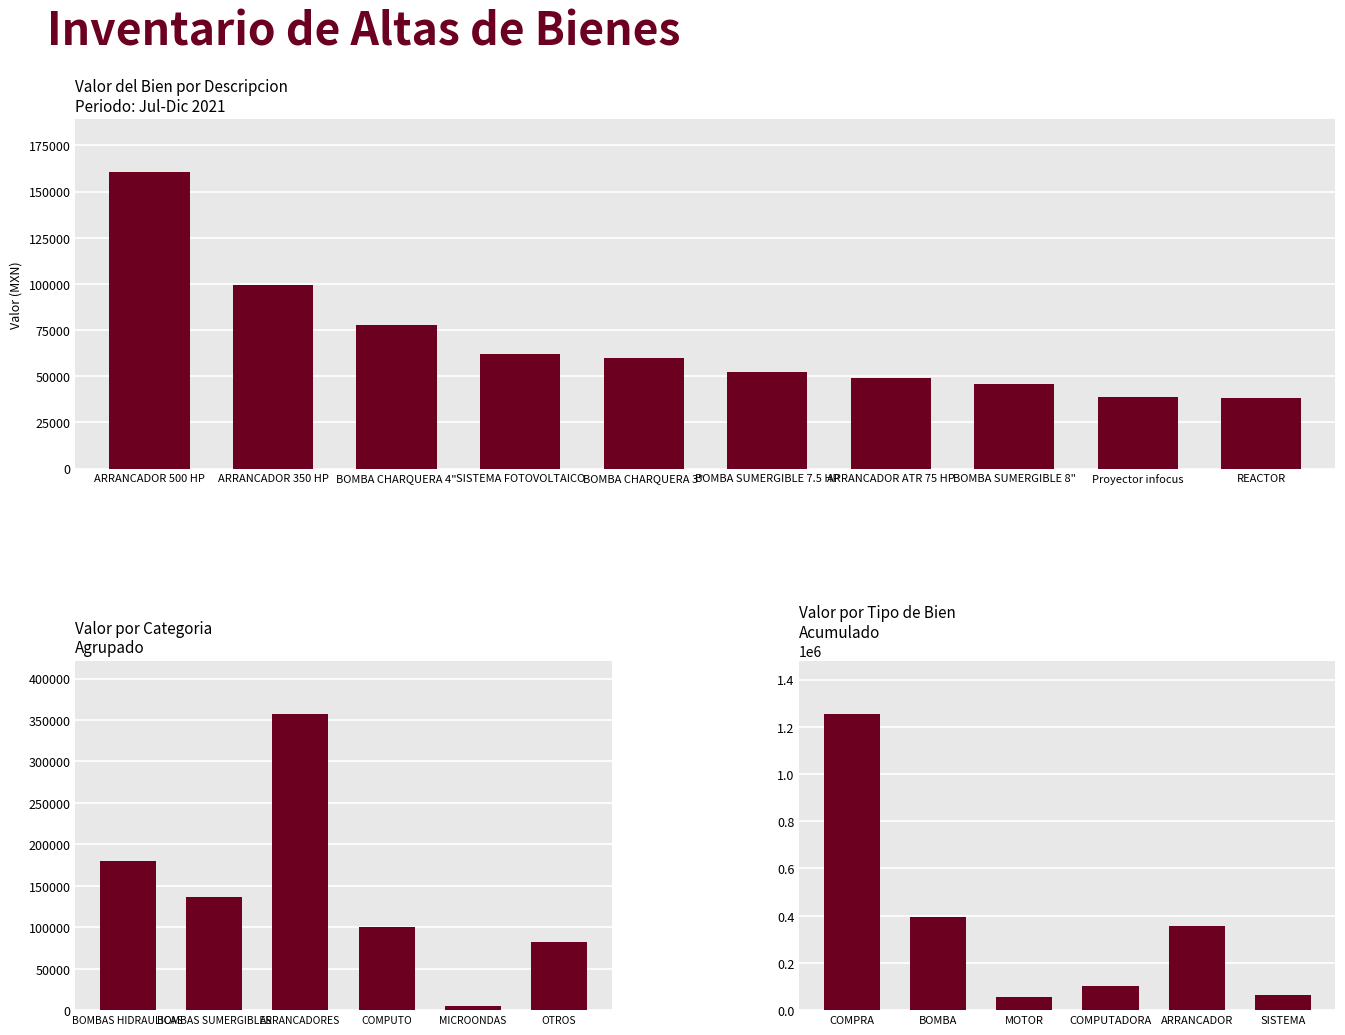

What is the change in value from ARRANCADOR 350 HP to BOMBA SUMERGIBLE 7.5 HP?

-46863.2